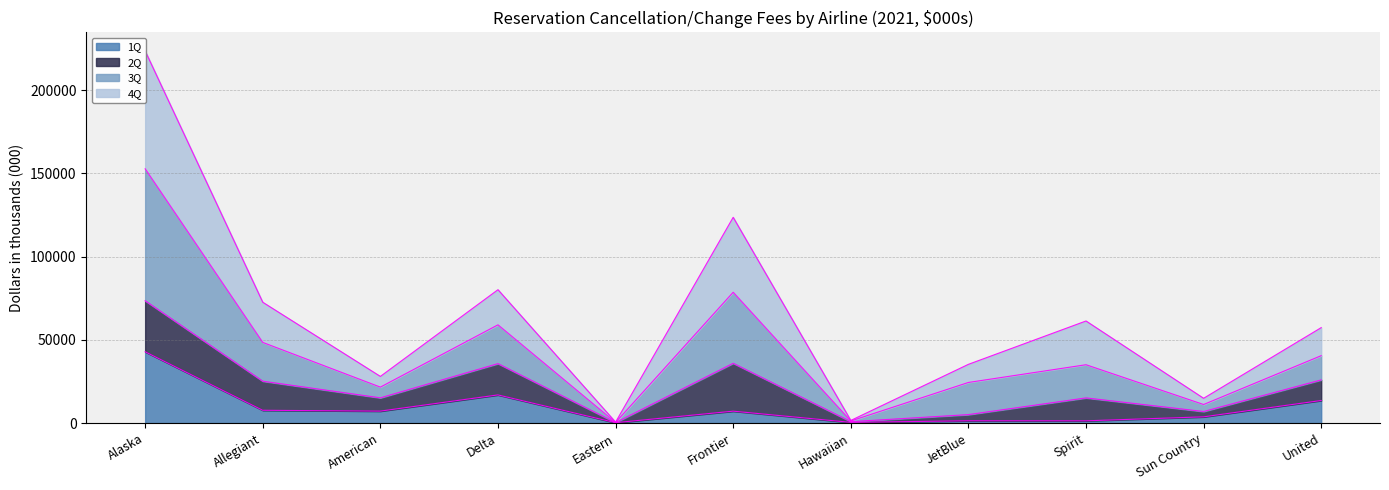

True or false: 1Q has a value of 7126 at Frontier.

True